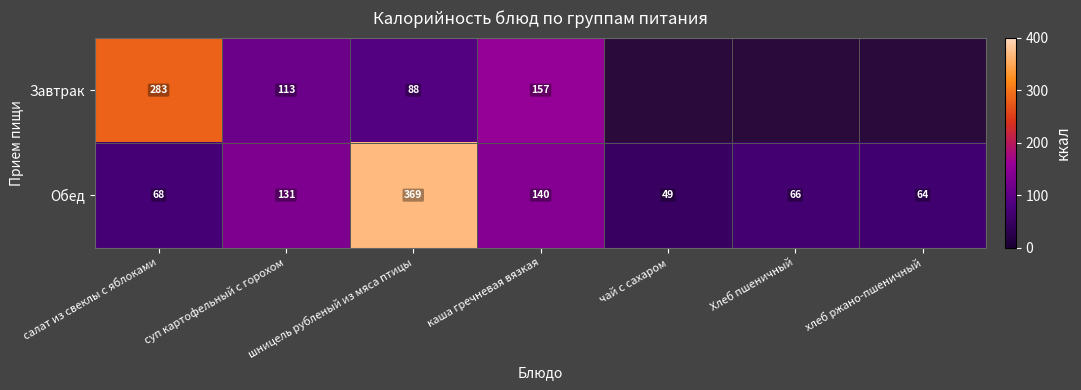

At салат из свеклы с яблоками, list the series in order from largest to smallest.

Завтрак, Обед